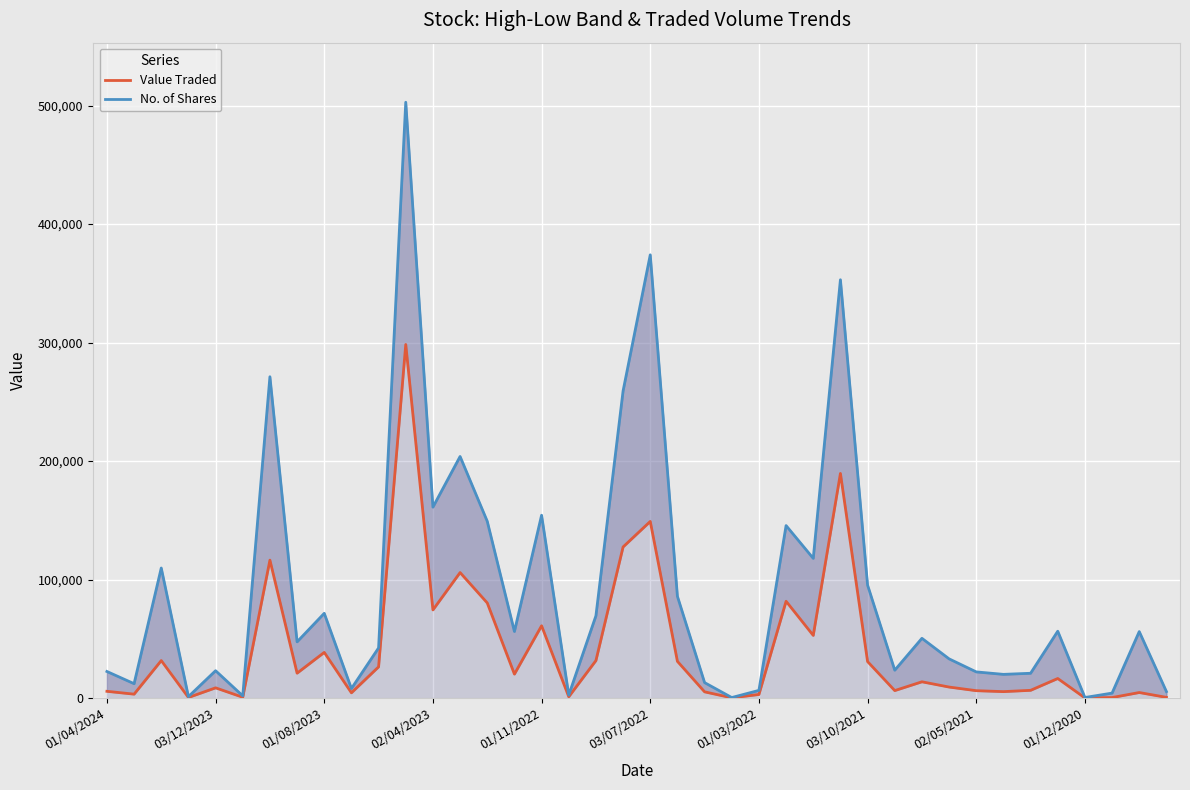

In Value Traded, how many points are higher than both neighbors (excluding endpoints)?

13